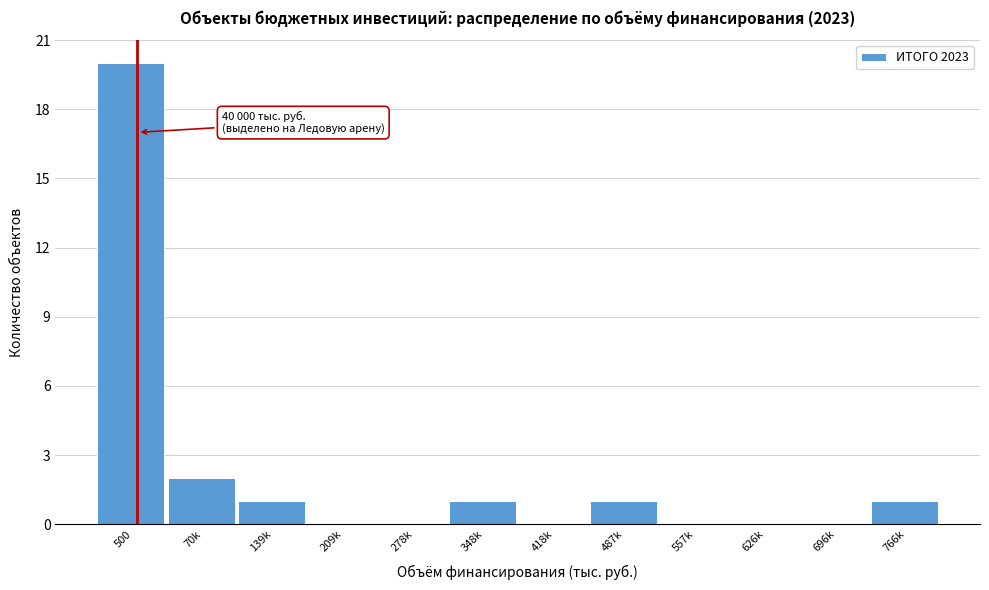

Reading left to right, list all the values displayed in this chart.

500=20	70k=2	139k=1	209k=0	278k=0	348k=1	418k=0	487k=1	557k=0	626k=0	696k=0	766k=1